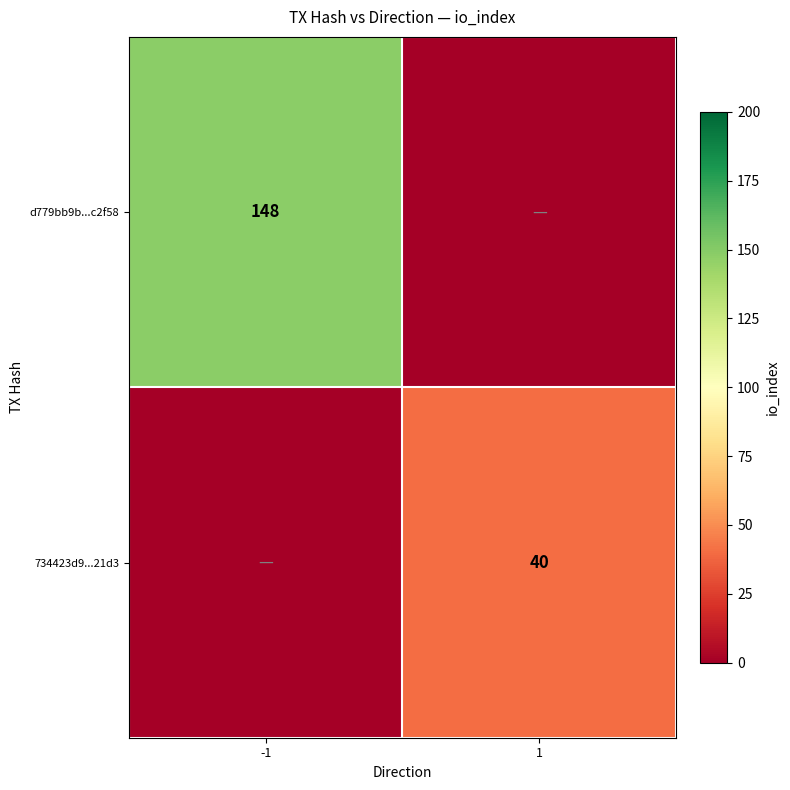

The value of 734423d9...21d3 at 1 is 40. True or false?

True